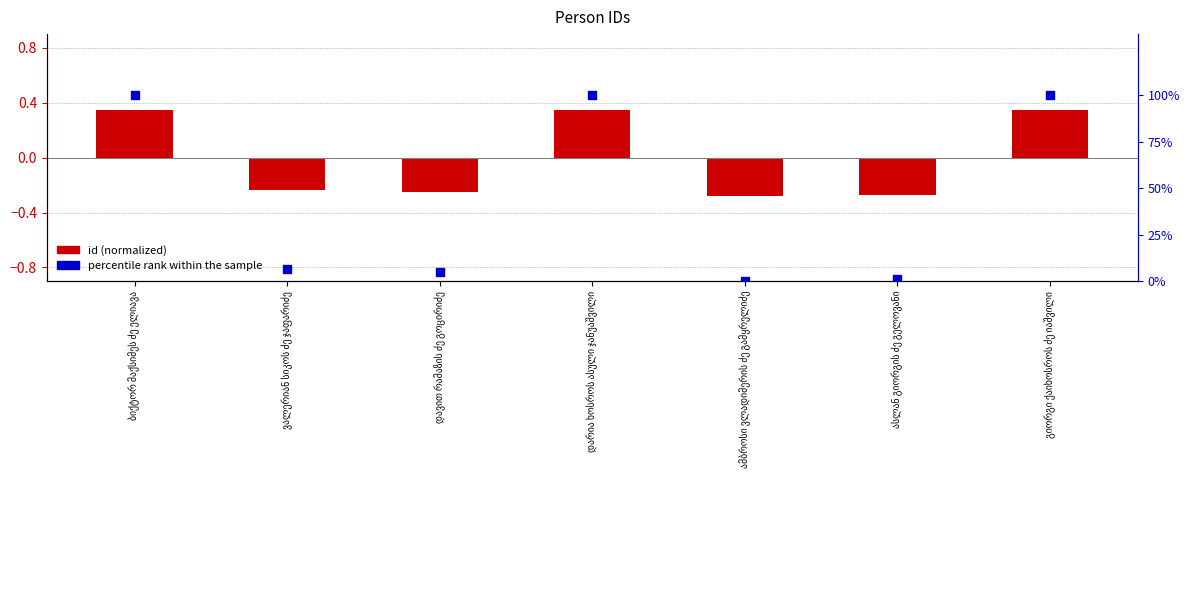

What are all the series names shown in the legend?

id, percentile rank within the sample